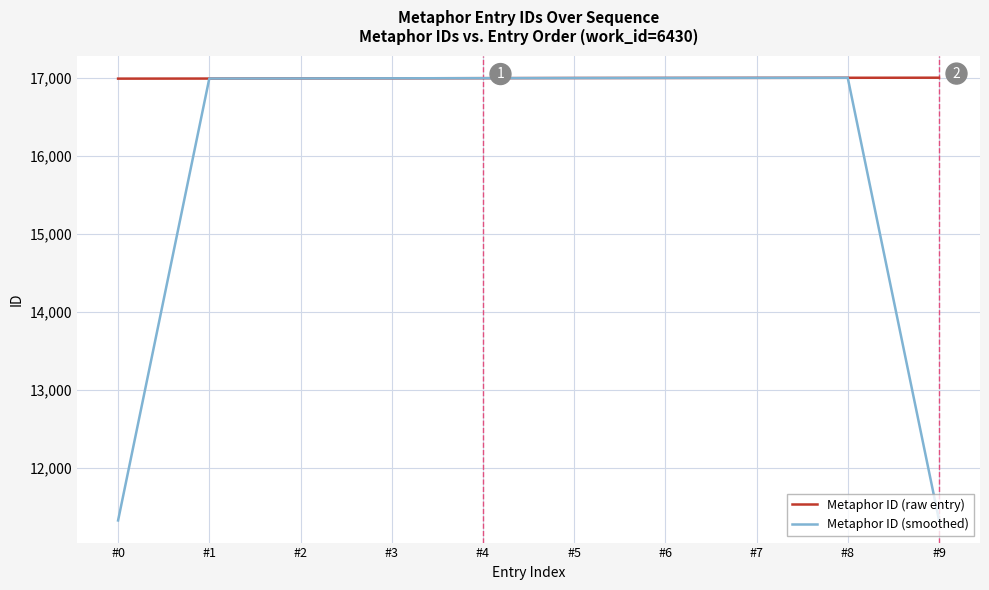

Between #8 and #9, which series saw the biggest shift?

Metaphor ID (smoothed)